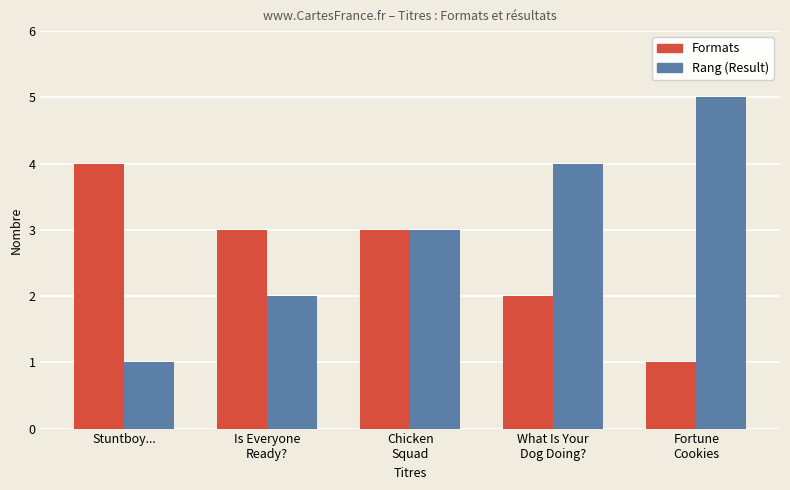

The value of Rang (Result) at Chicken
Squad is 1. True or false?

False